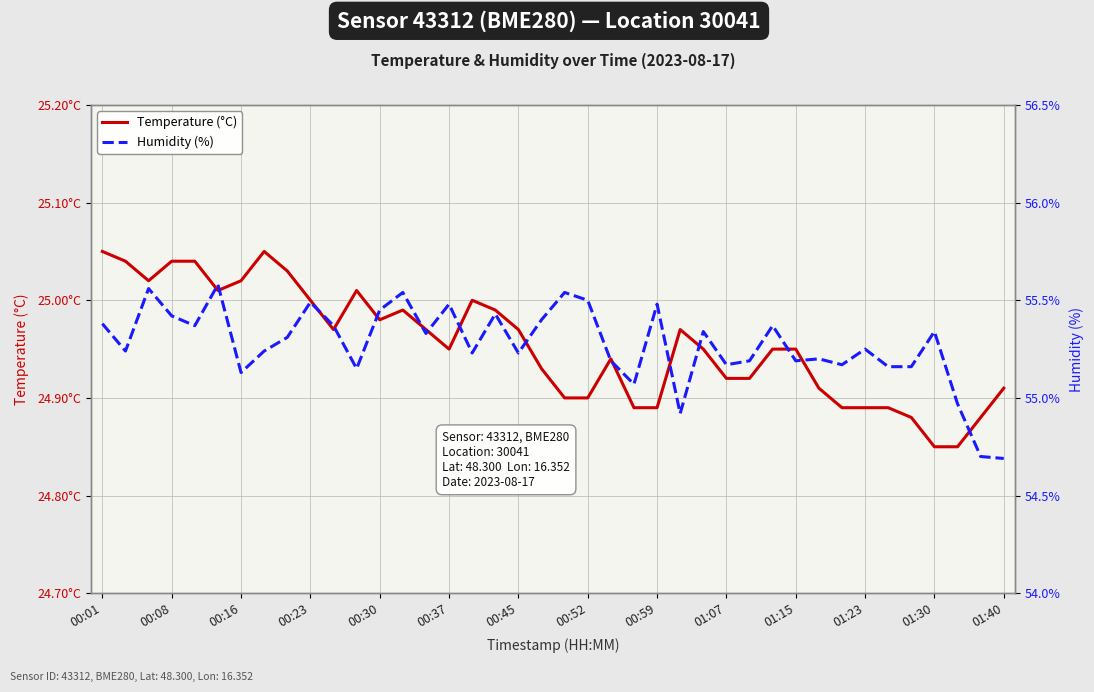

List the series in order of their peak value, lowest first.

Temperature (°C), Humidity (%)